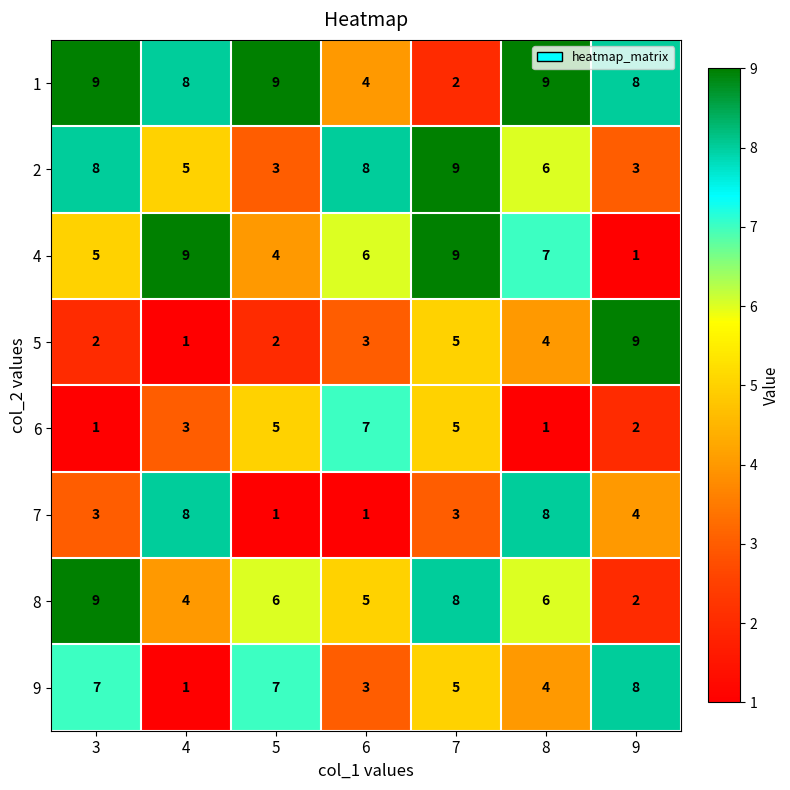

Where is 4 nearest to the value 5?

3